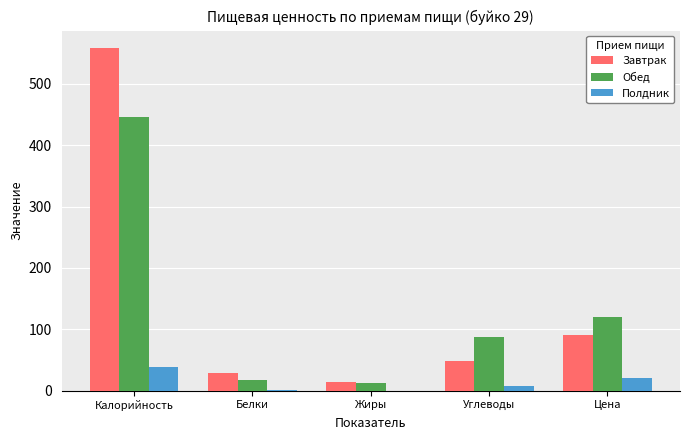

What is the average value of the Полдник series?

13.3